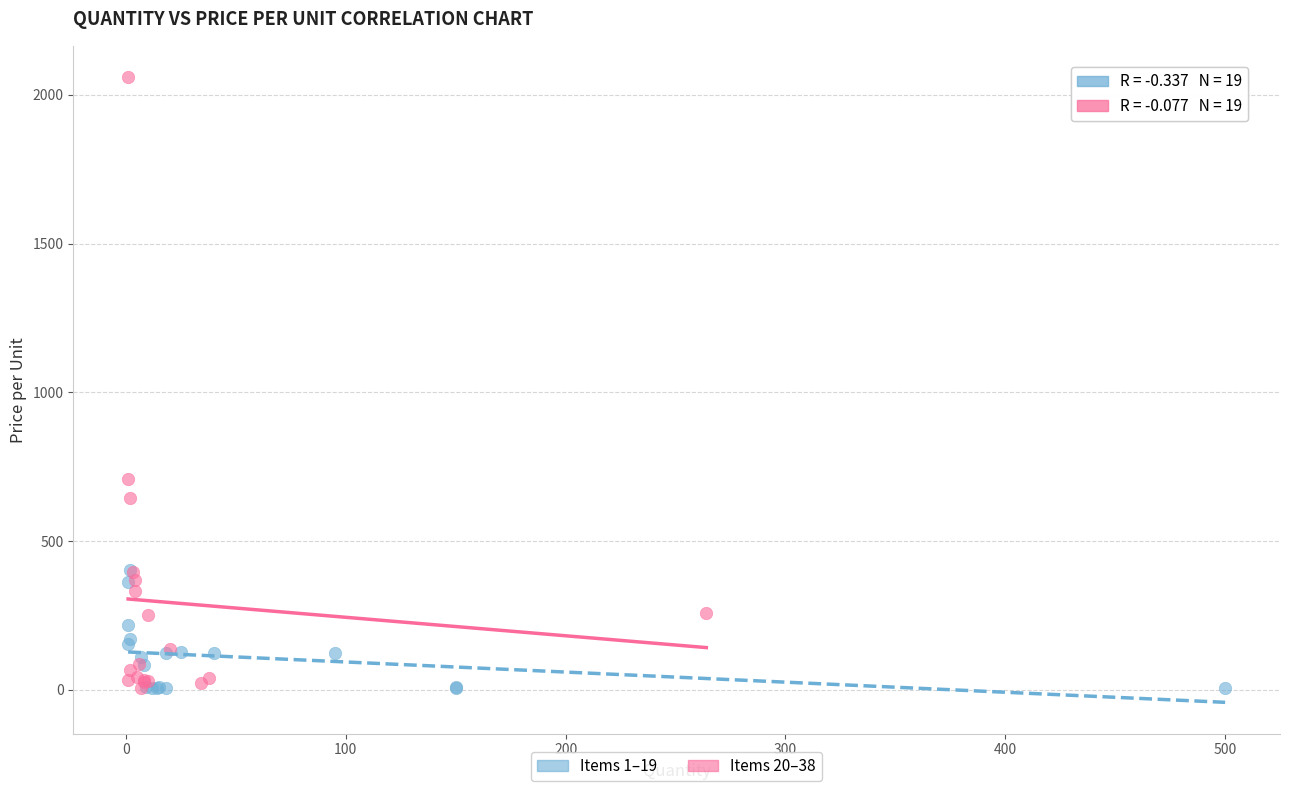

Which series reaches the maximum Y coordinate?

Items 20–38